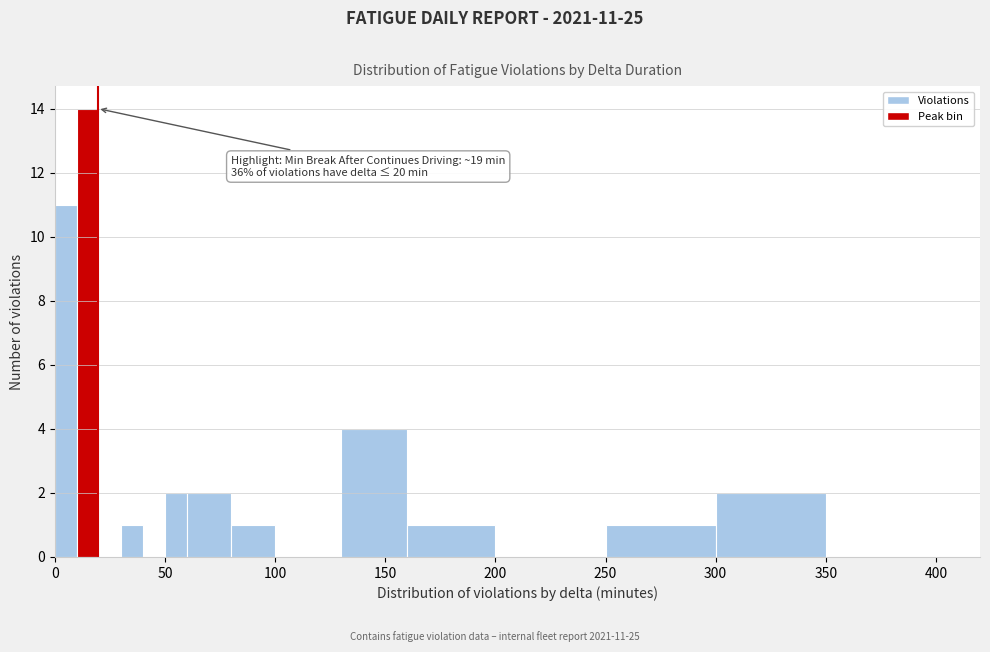

Around what value on the x-axis is the tallest bar? Give the approximate position of its centre, as read against the axis.

15